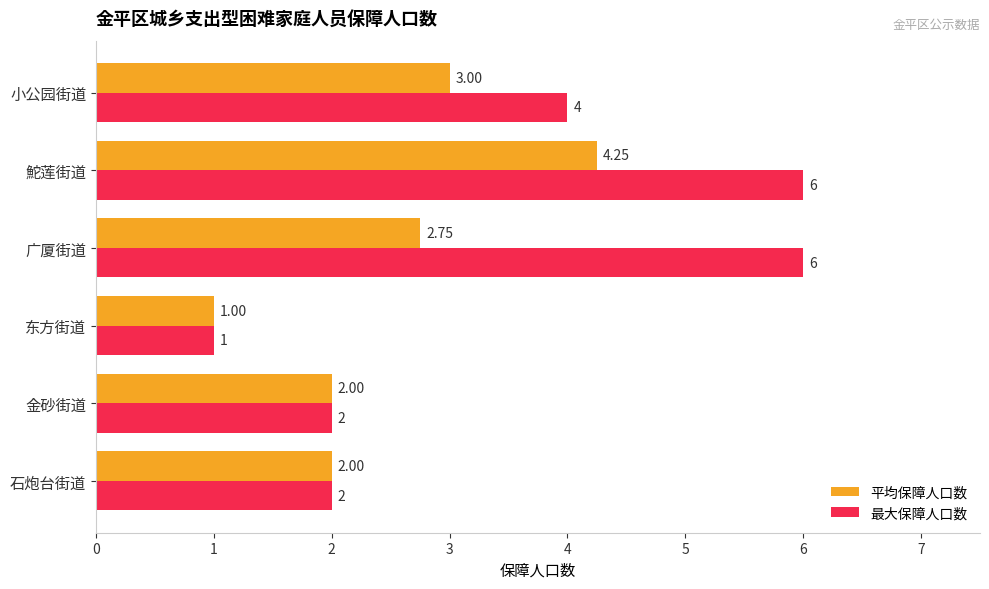

How many data points in 平均保障人口数 are less than 2?

1